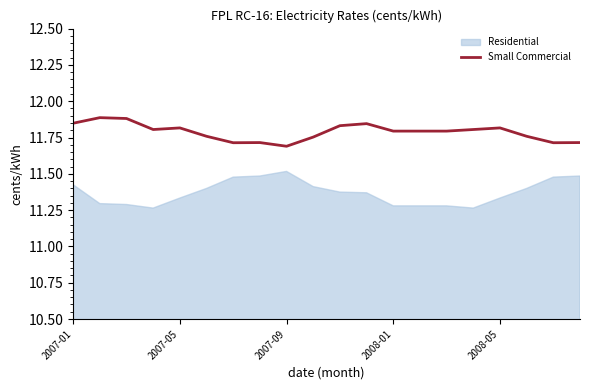

Approximately how many times larger is the value at 18 compared to 14?

1.0